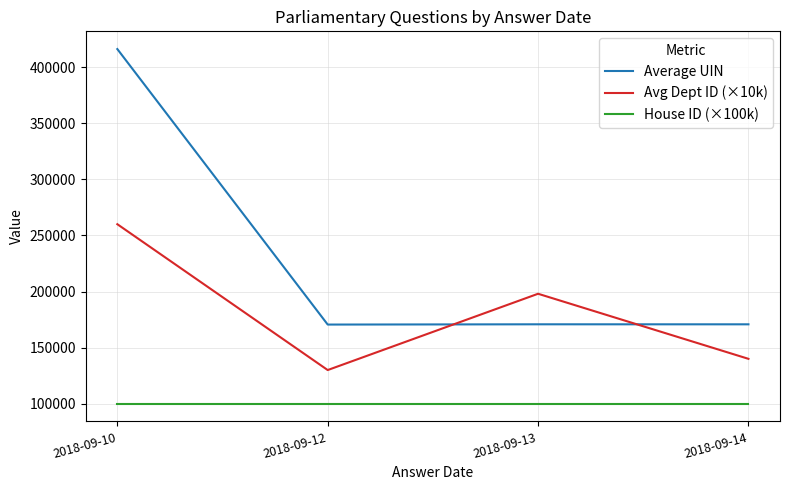

Rank the series by their maximum value, from highest to lowest.

Average UIN, Avg Dept ID (×10k), House ID (×100k)